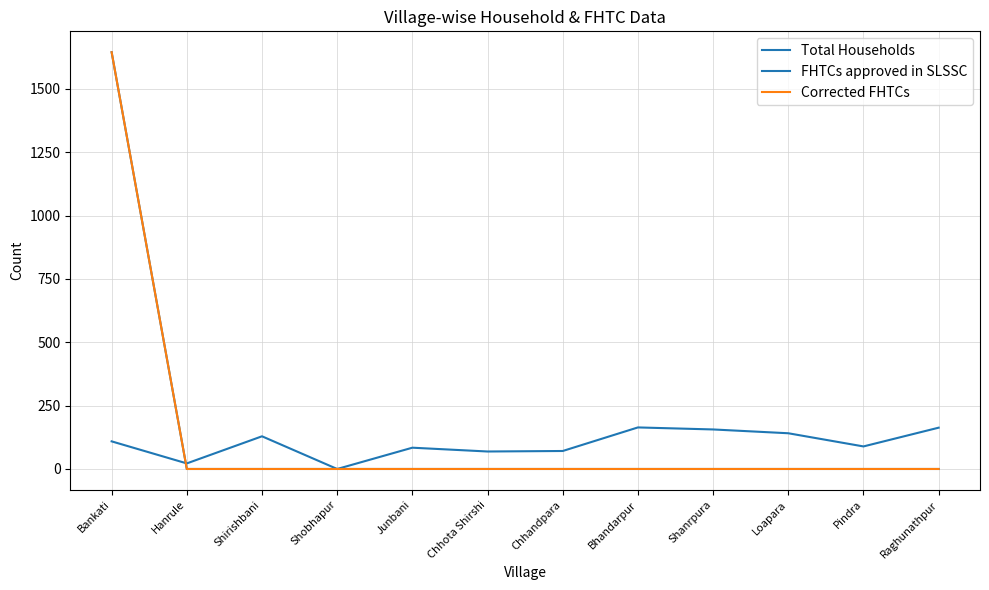

The value of Corrected FHTCs at Shanrpura is 1012. True or false?

False